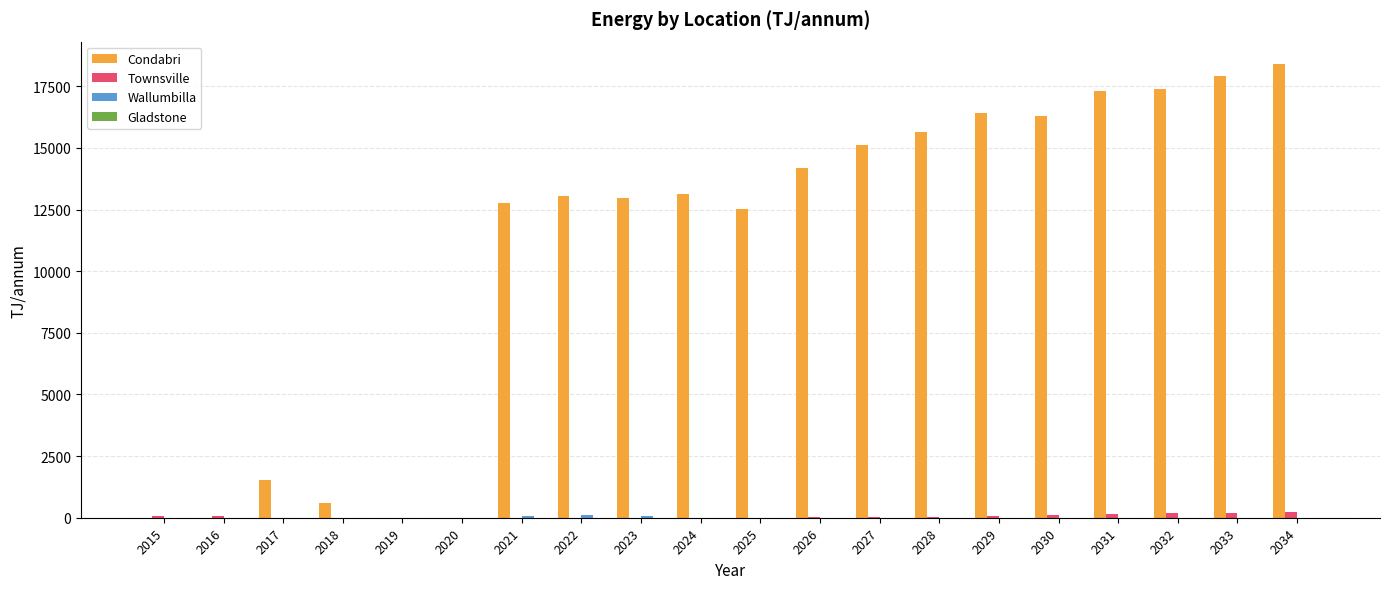

True or false: Townsville has a value of 79.1 at 2016.

True